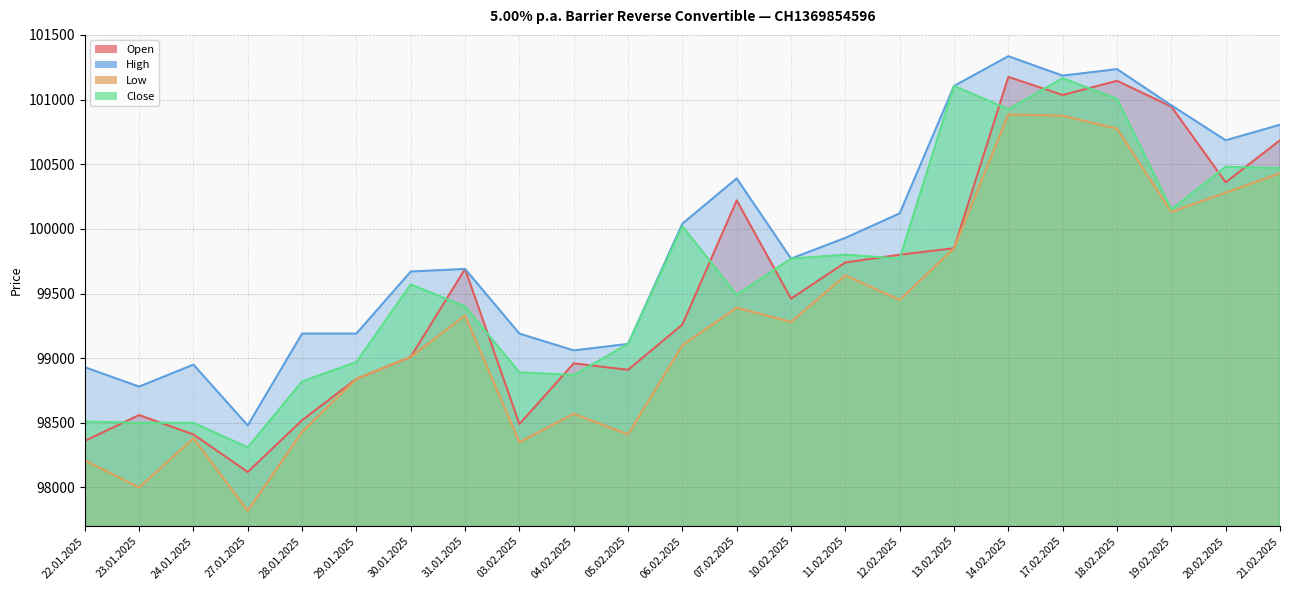

What is the label of the 15th point from the right?

03.02.2025